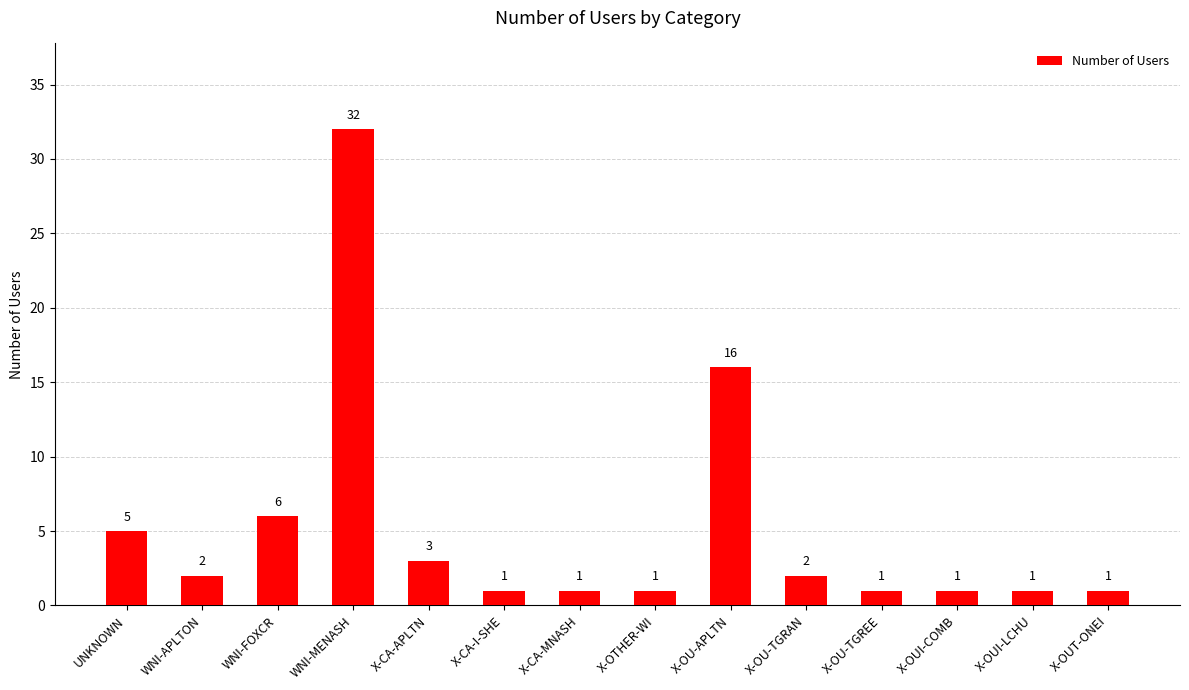

How many data points does each series have?

14